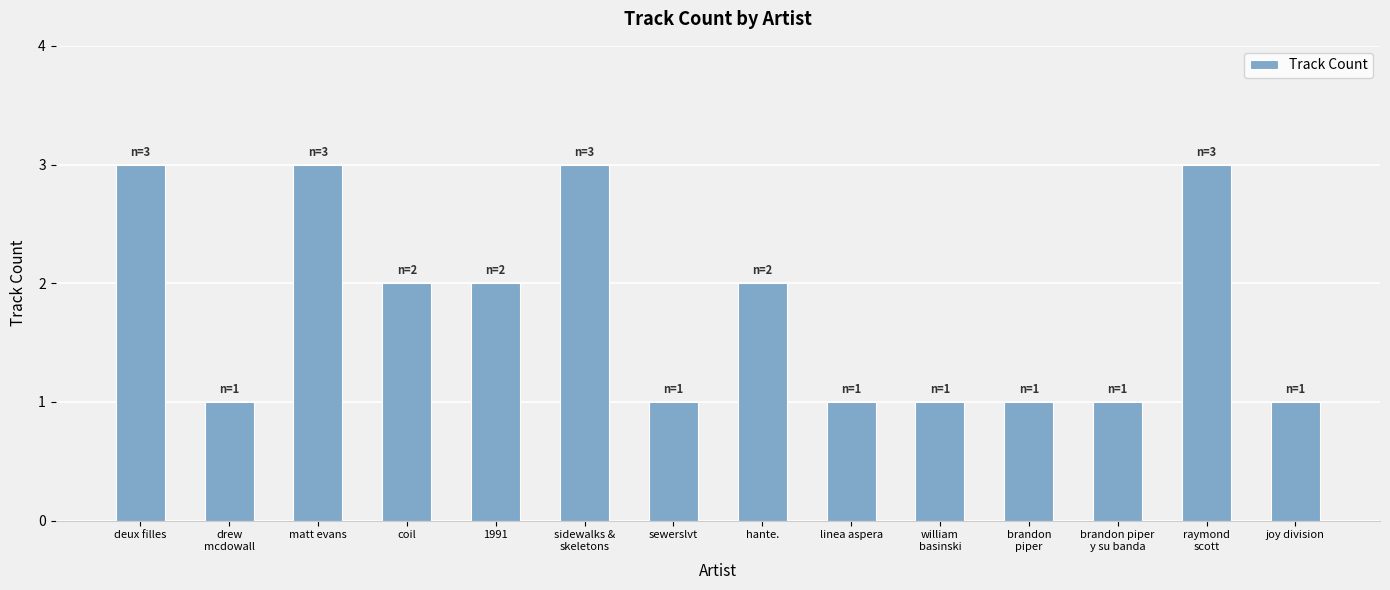

What is the maximum value shown in the chart?

3